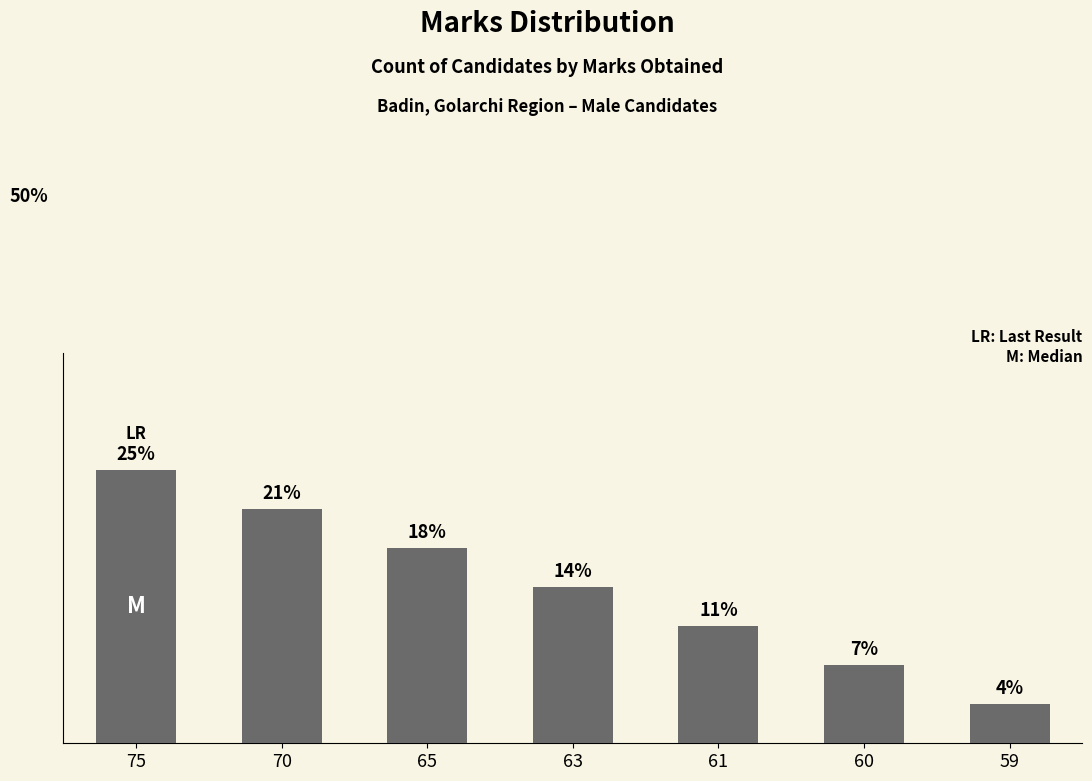

List the labels in order of value, smallest first.

59, 60, 61, 63, 65, 70, 75